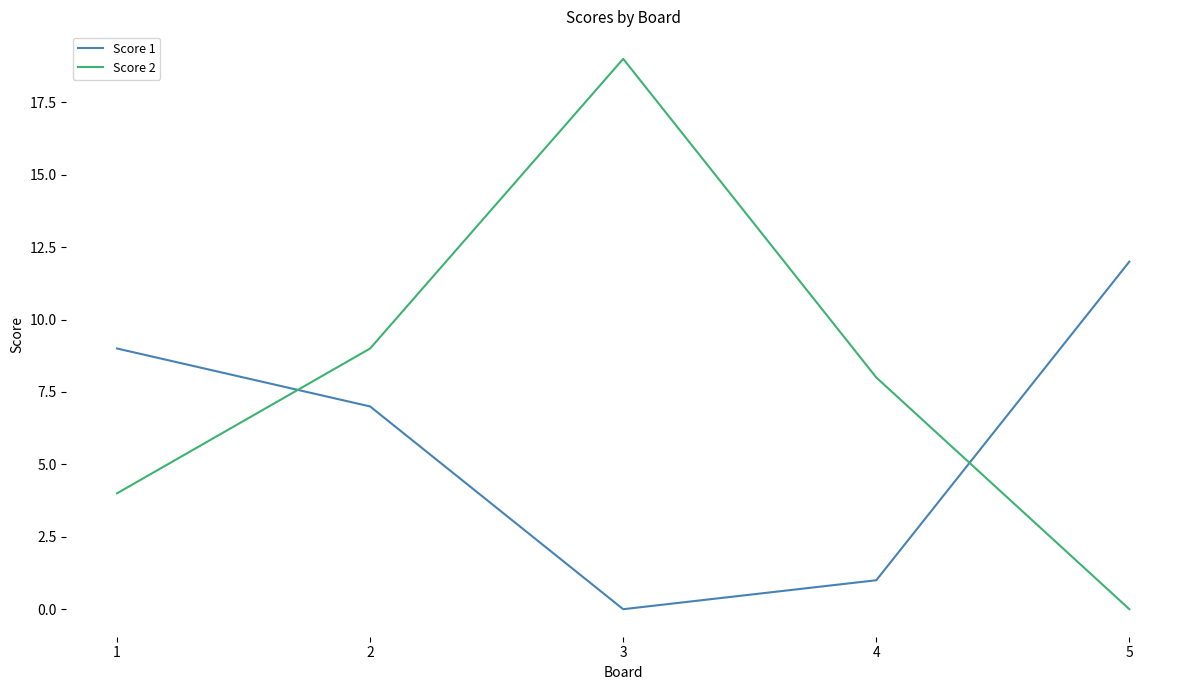

What is the difference between the maximum and minimum values in the Score 1 series?

12